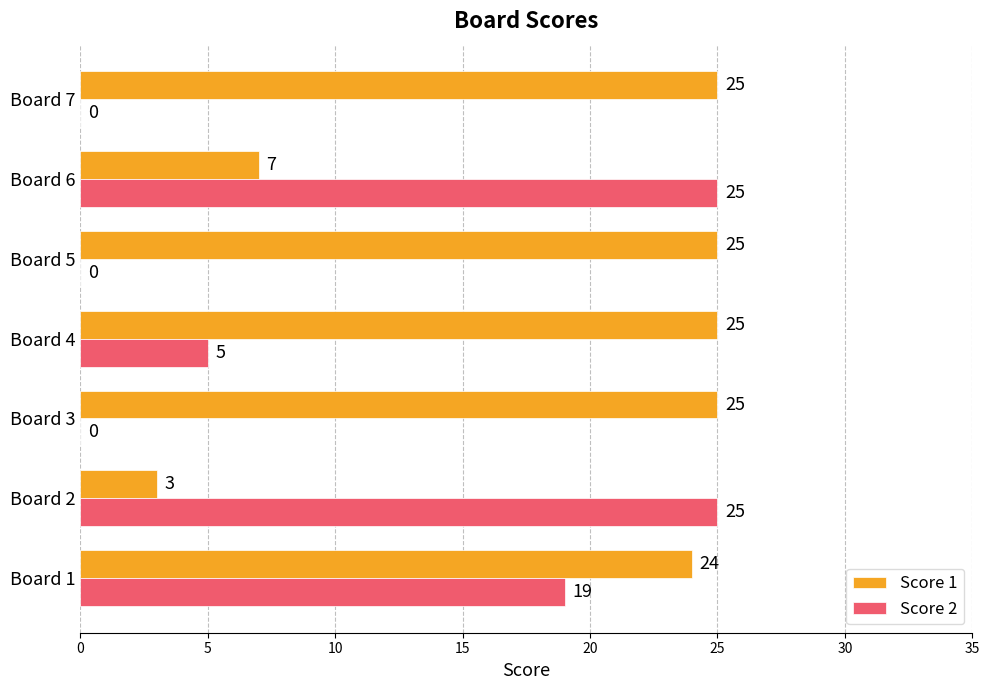

What is the maximum value for Score 1?

25